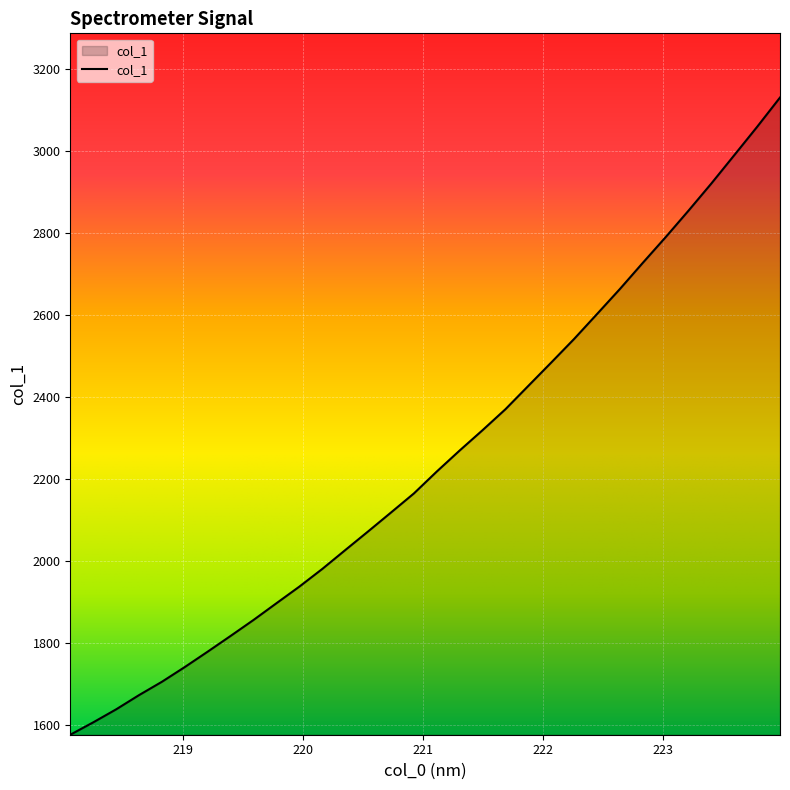

What is the difference between the maximum and minimum values?

1553.9